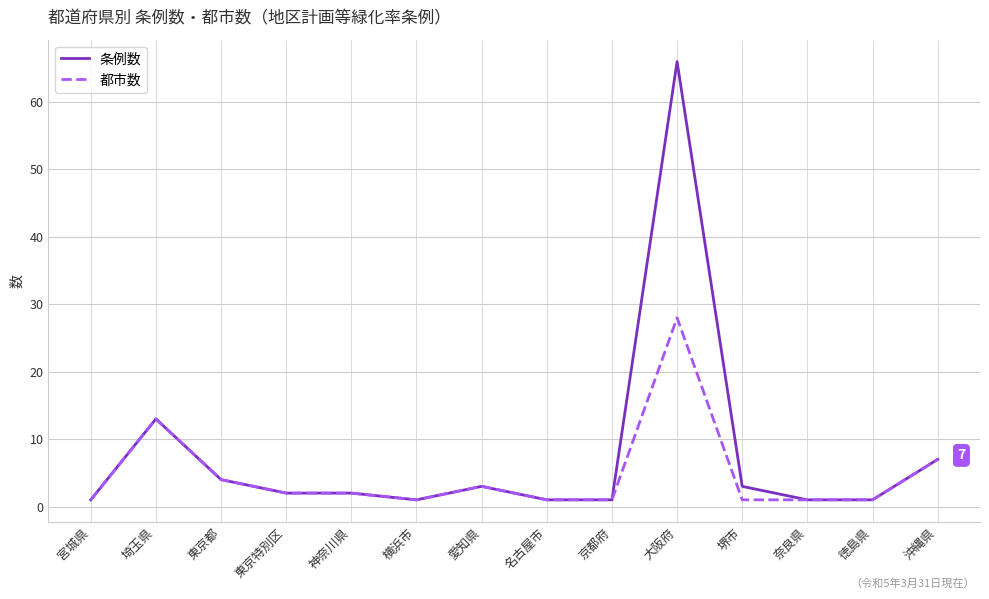

Which series has the largest range (max minus min)?

条例数